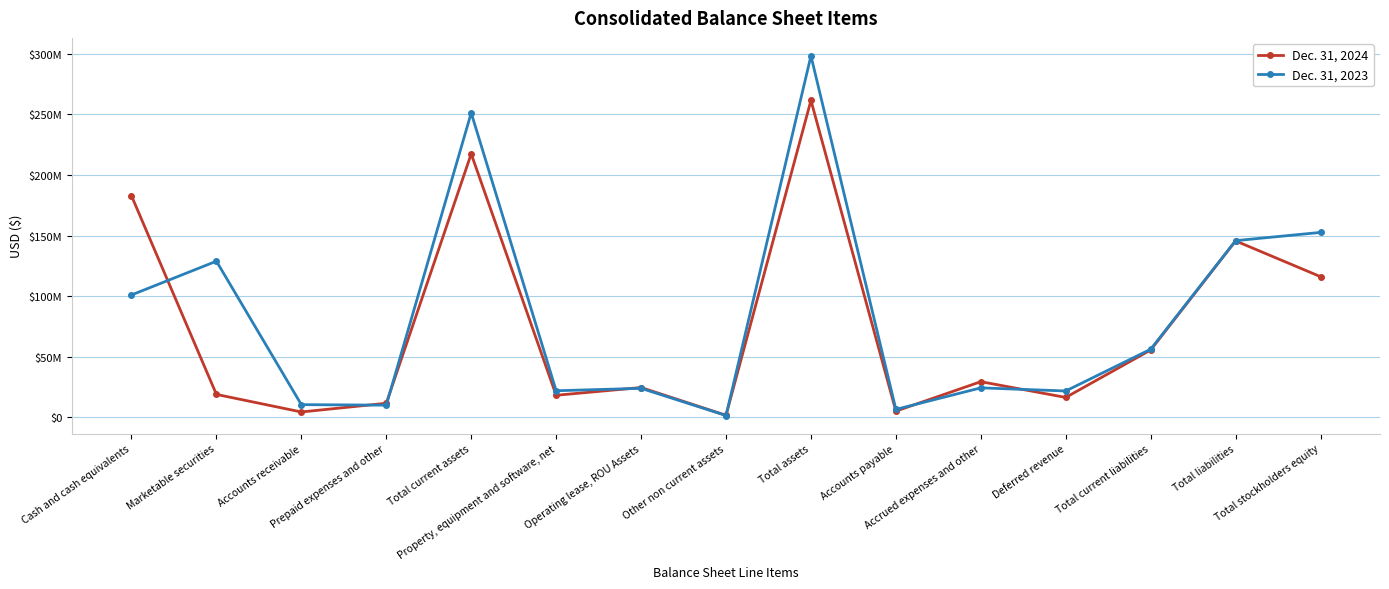

What is the difference between the highest and lowest values at Operating lease, ROU Assets?

663000